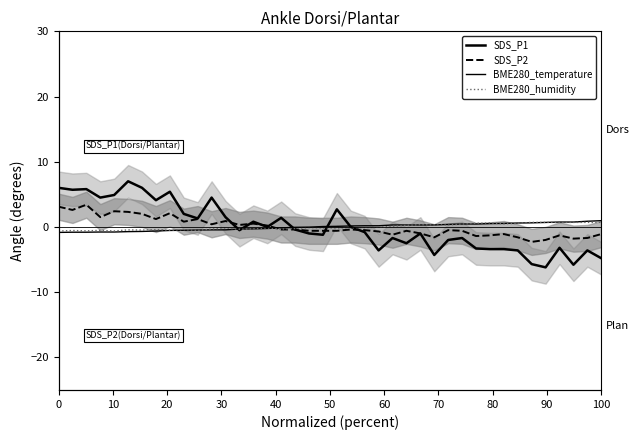

What is the maximum value for BME280_temperature?

1.0